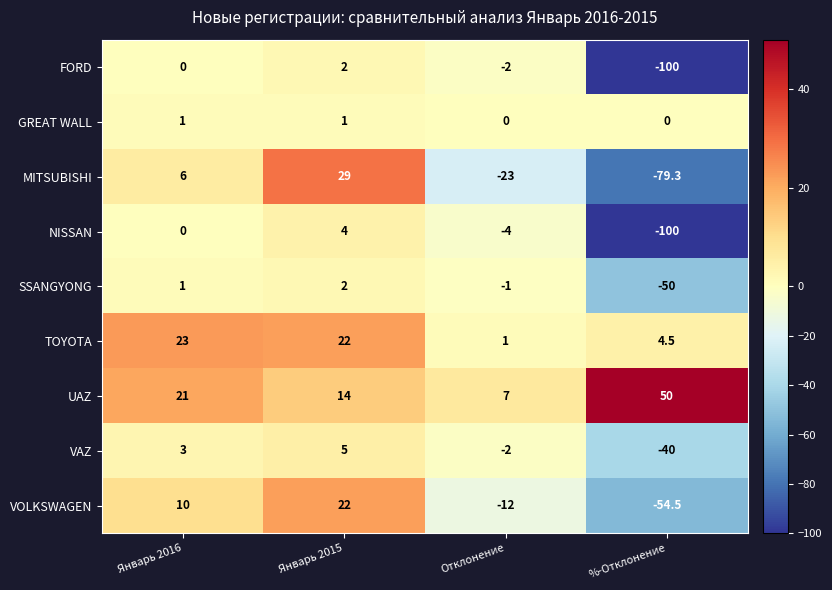

The UAZ series shows 12.4 at Январь 2016. True or false?

False